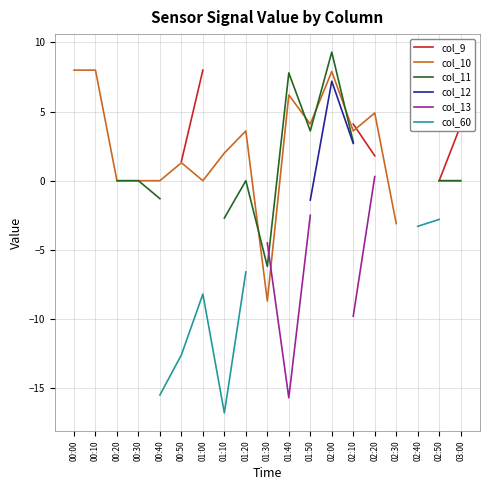

Which series has the widest spread of values?

col_13